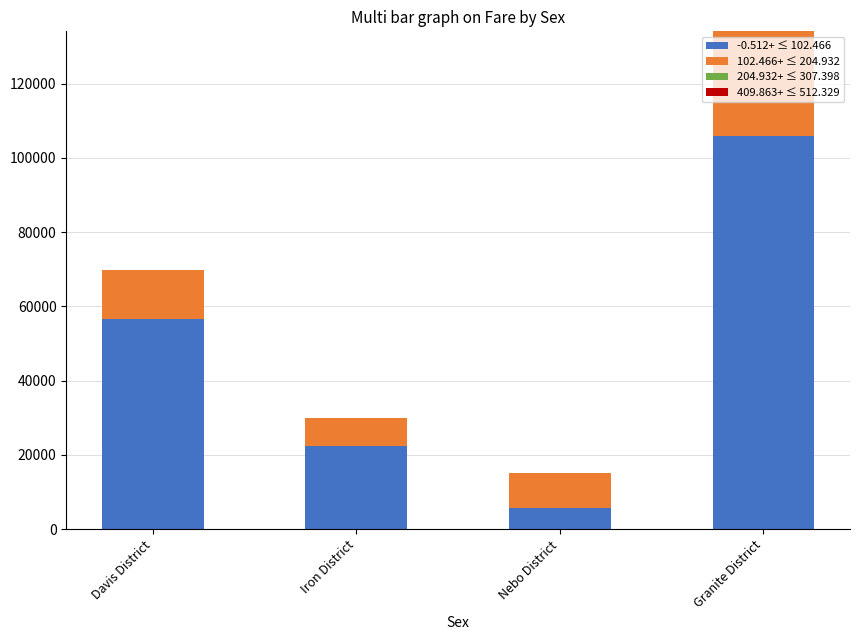

List the labels in order of -0.512+ ≤ 102.466 value, smallest first.

Nebo District, Iron District, Davis District, Granite District